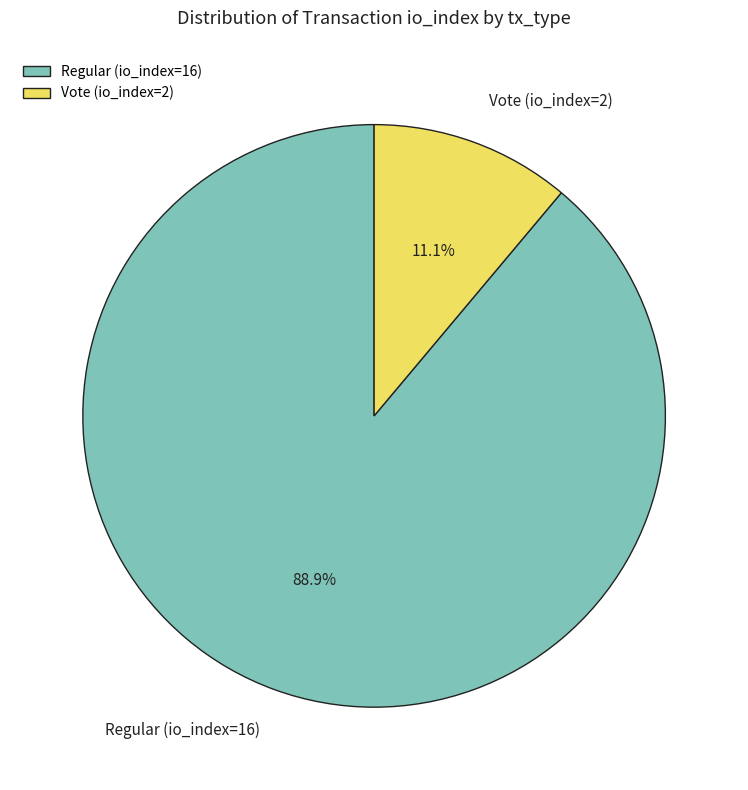

Is it true that Vote (io_index=2) is 1% of the pie?

False